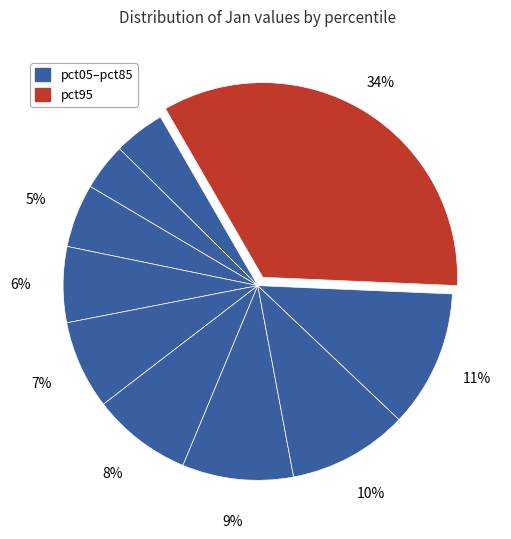

What percentage is NOT represented by pct85?

88.6%